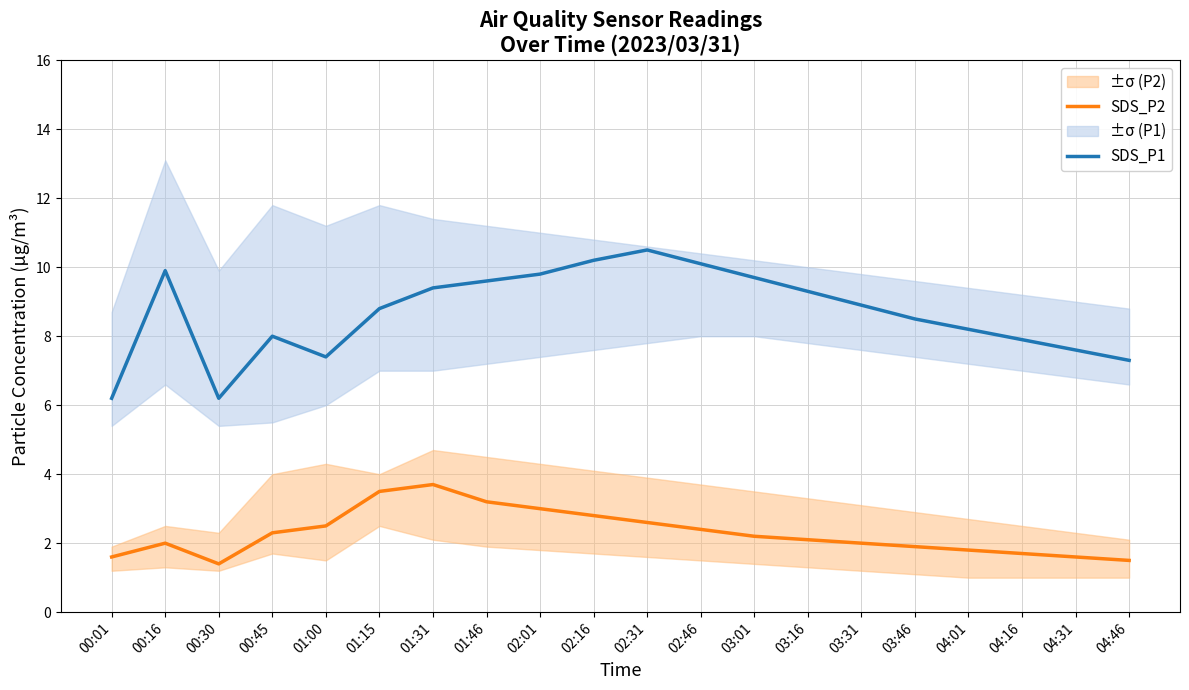

What is the difference between the maximum and minimum values in the SDS_P2 series?

2.3